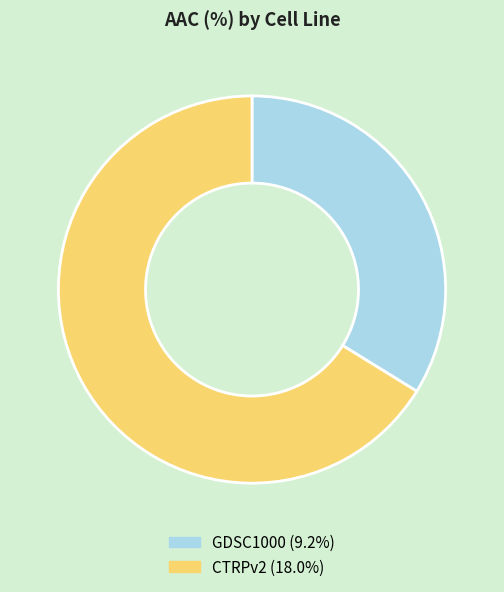

Which slice is the largest?

CTRPv2